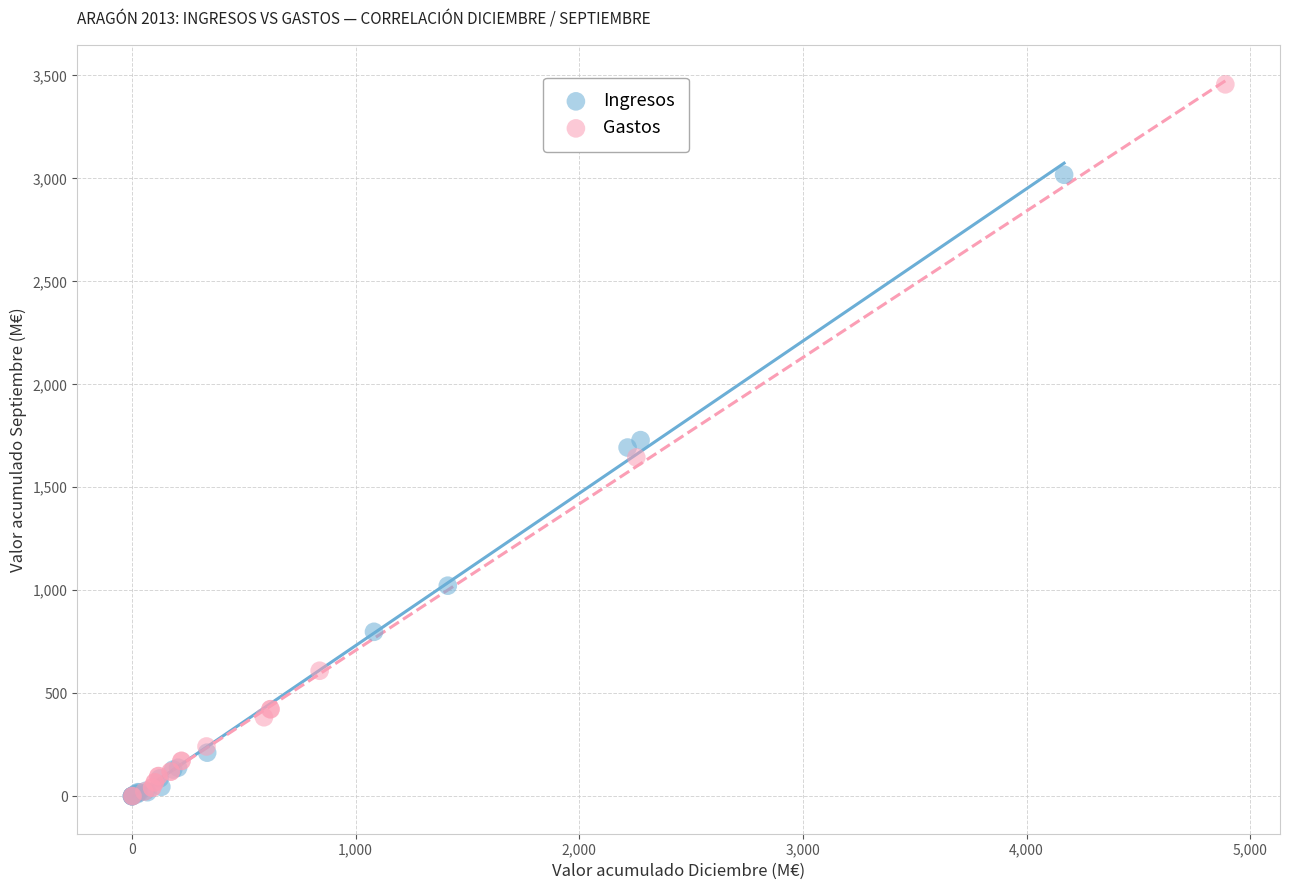

What are all the series names shown in the legend?

Ingresos, Gastos